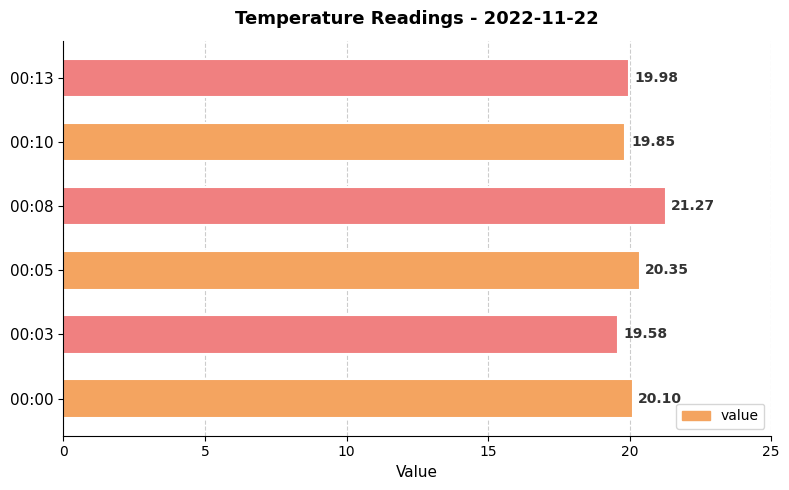

How many bars are there in total?

6